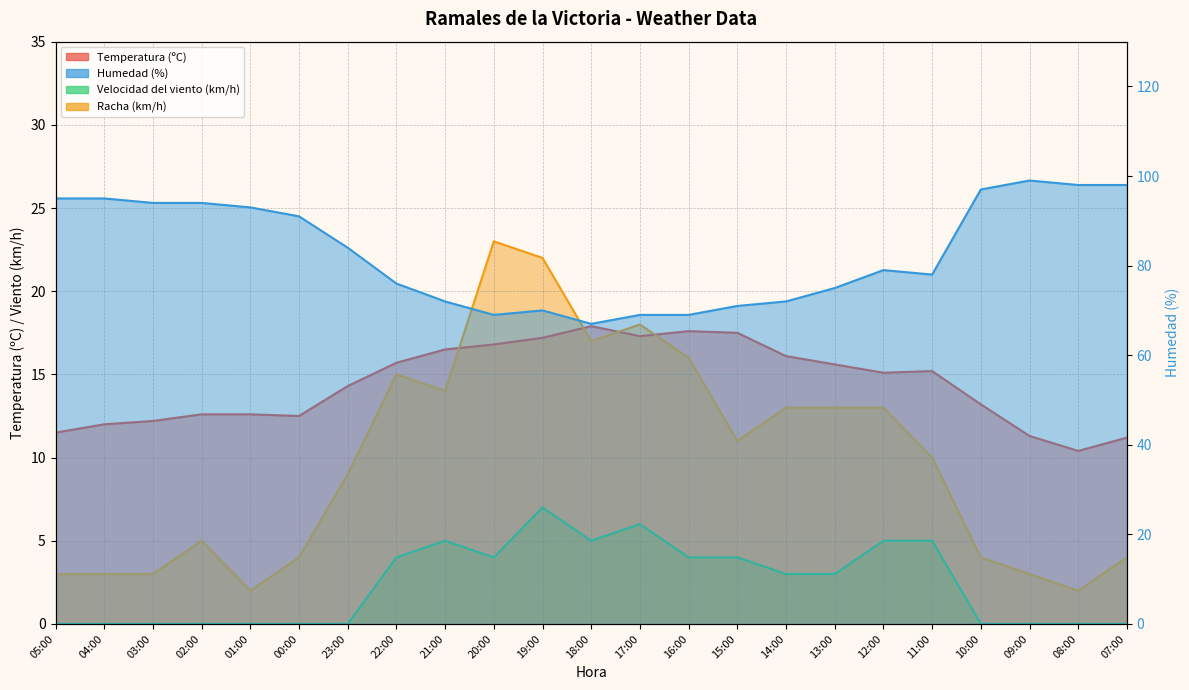

What is the label of the 17th point from the left?

13:00